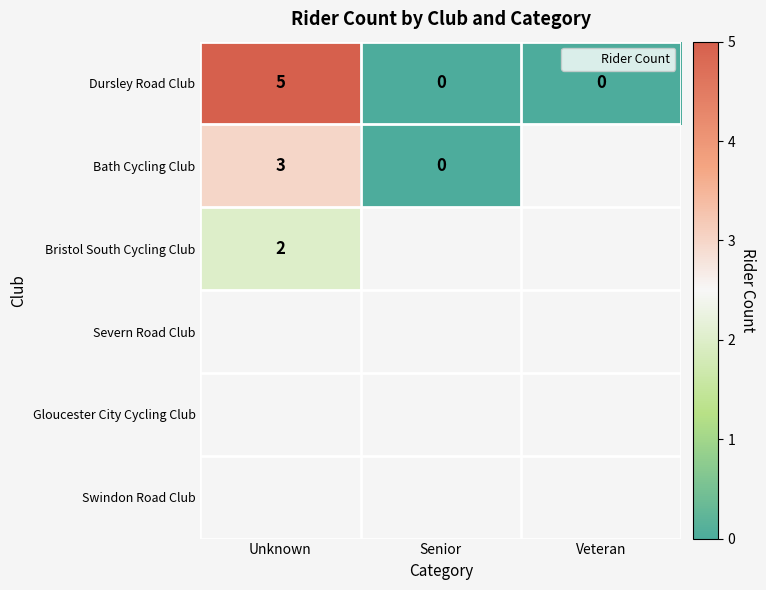

List the labels in order of Bristol South Cycling Club value, smallest first.

Veteran, Senior, Unknown